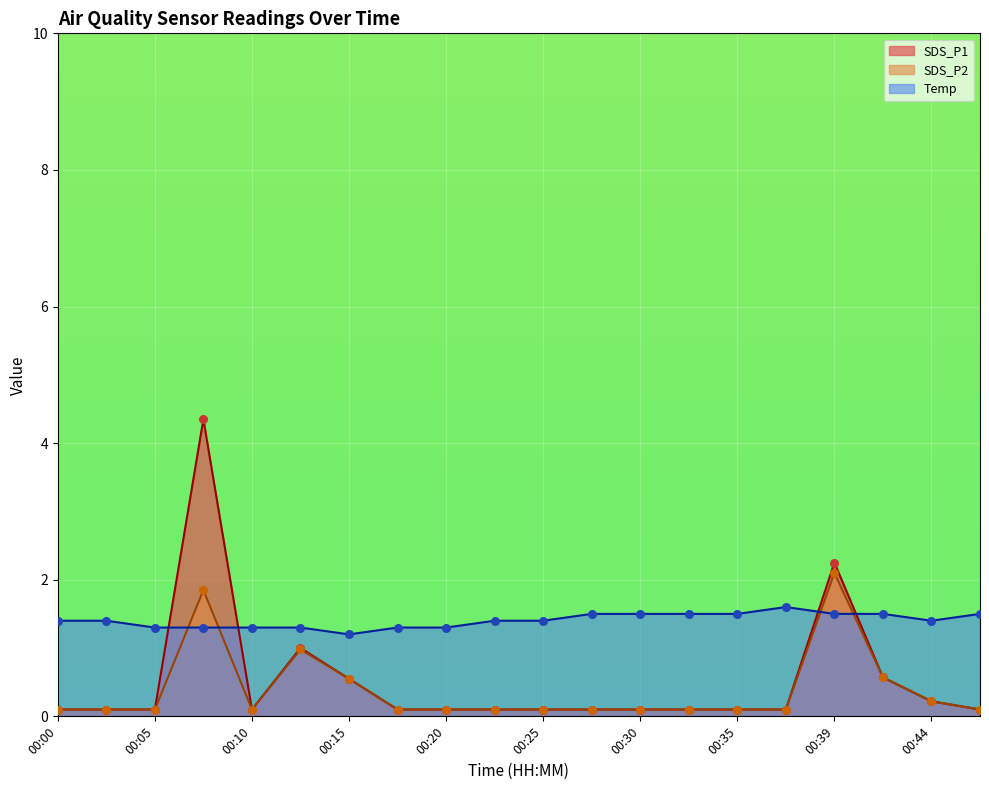

At which category is the sum across all series the highest?

00:08